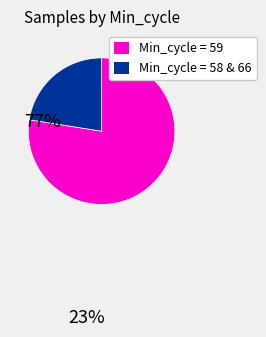

Is there a majority slice in this chart?

Yes